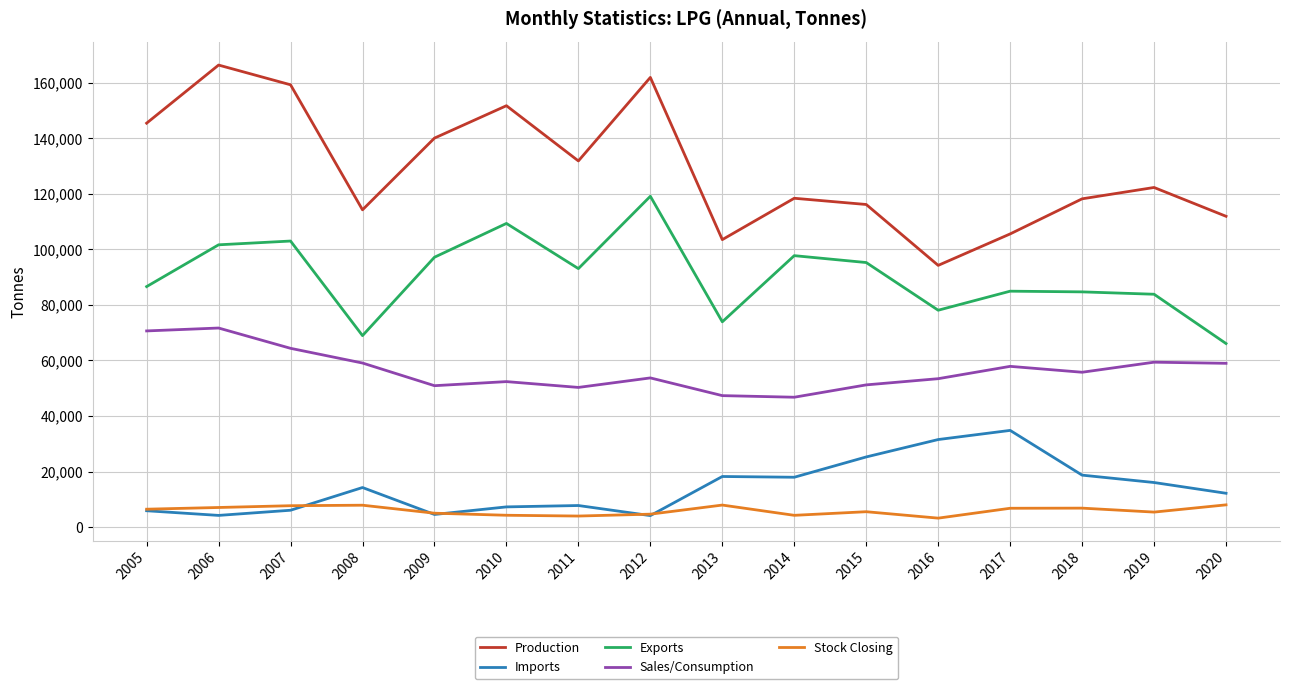

What is the difference between the Sales/Consumption values at 2013 and 2009?

3576